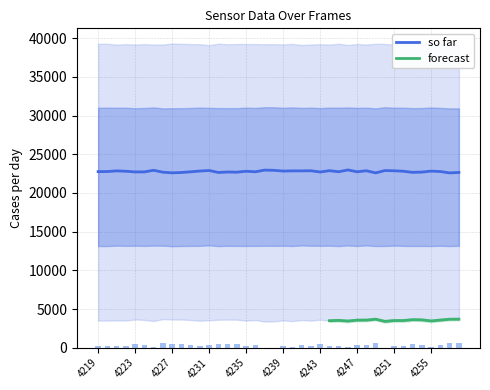

How many bars are there in each group?

2